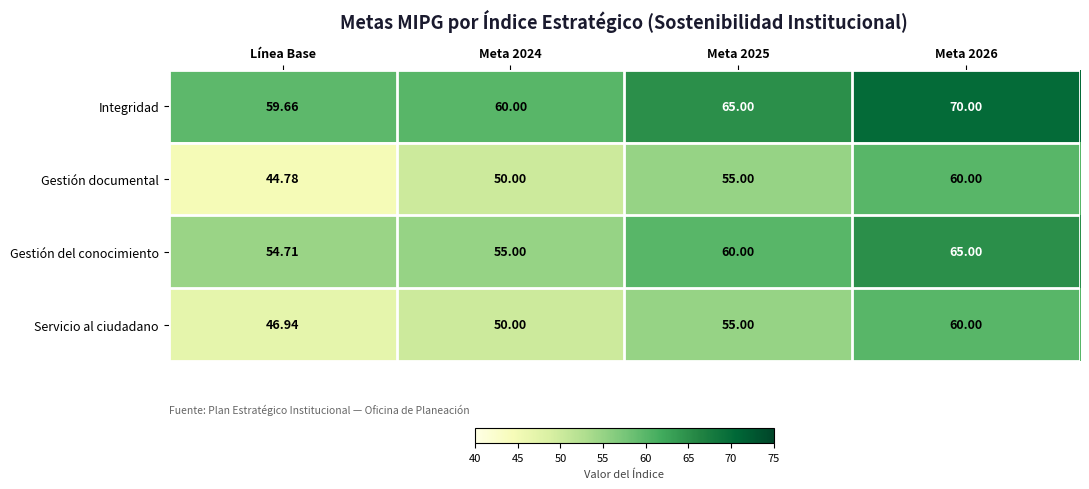

Is the value of Servicio al ciudadano at Meta 2024 greater than the value of Gestión del conocimiento at Meta 2026?

No